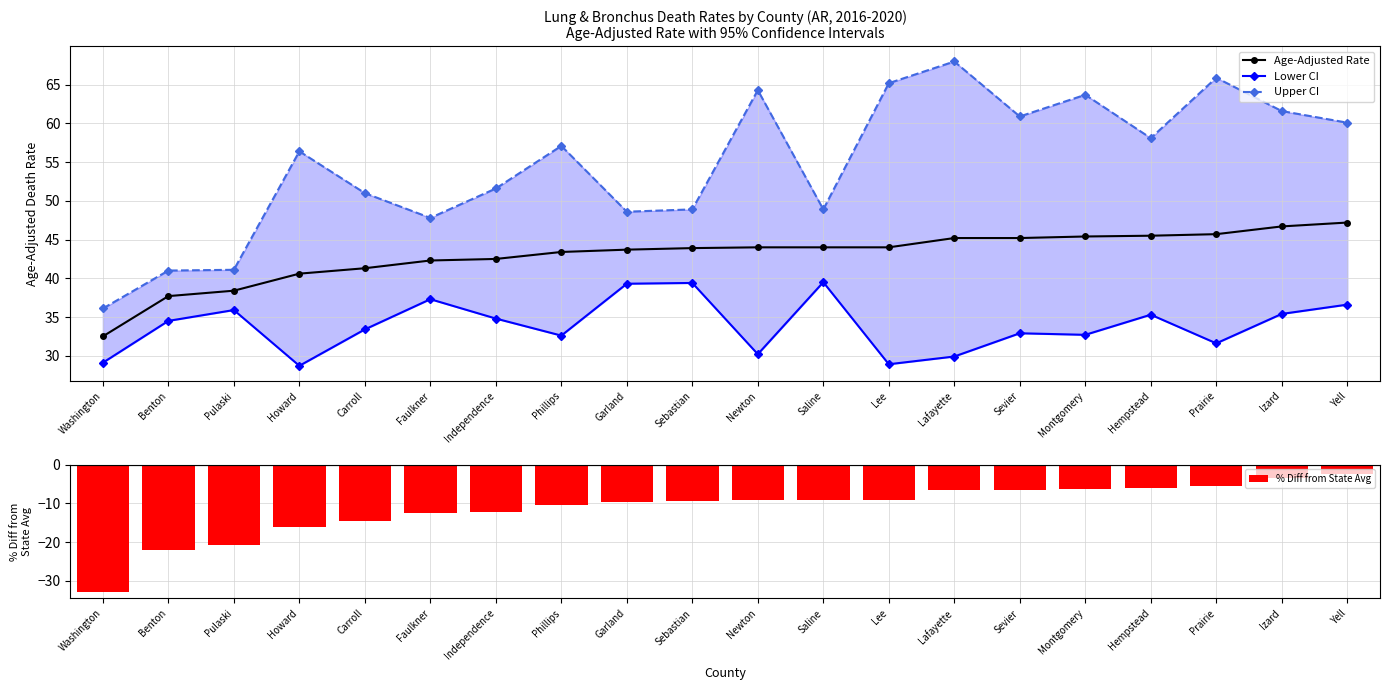

Read the Age-Adjusted Rate value at Izard.

46.7